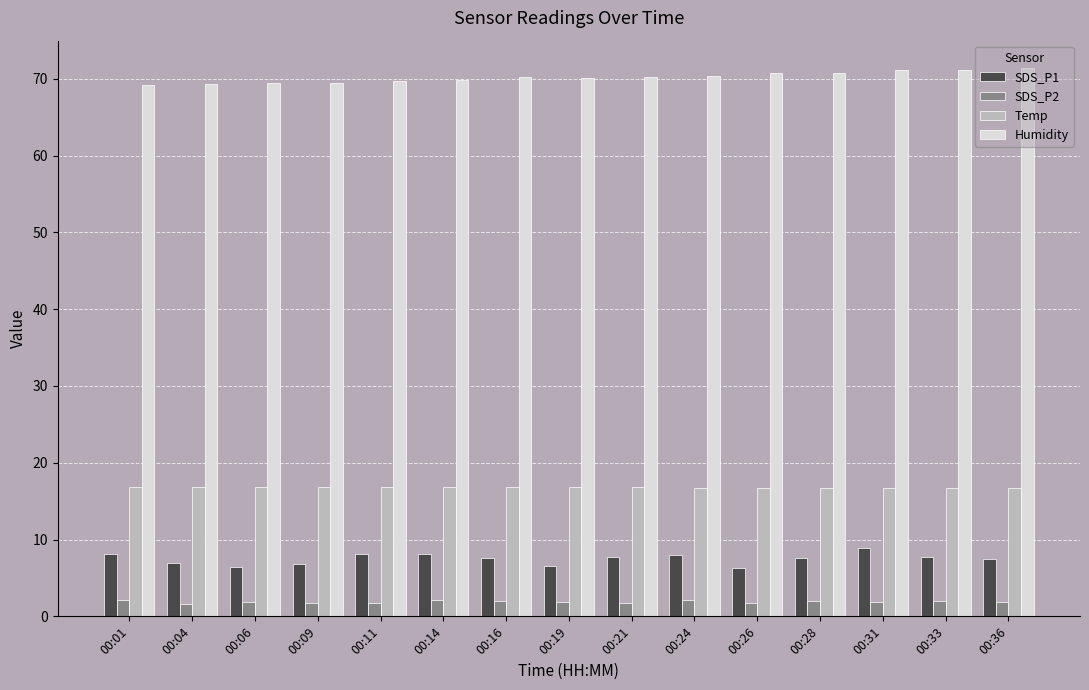

What is the difference between the maximum and second lowest values in the SDS_P2 series?

0.4